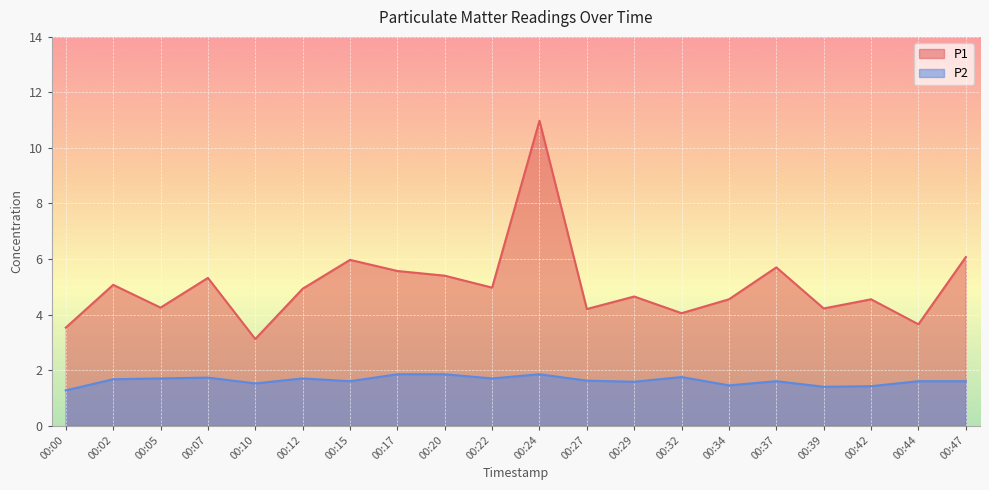

What is the difference between the P1 values at 00:22 and 00:34?

0.4